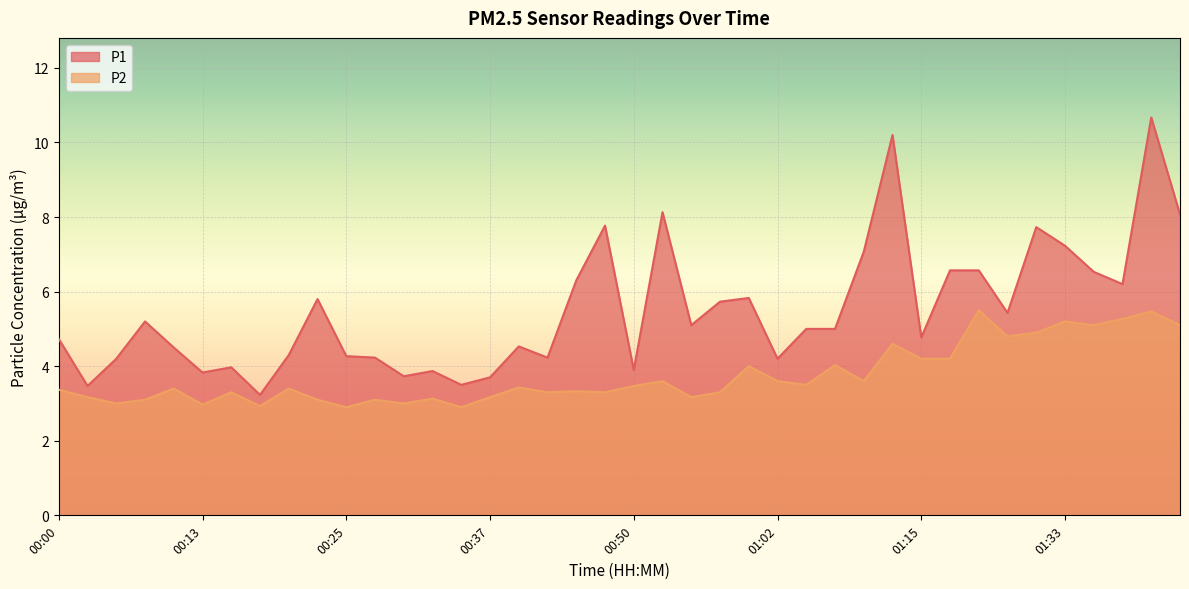

What is the sum of all P1 values?

219.3